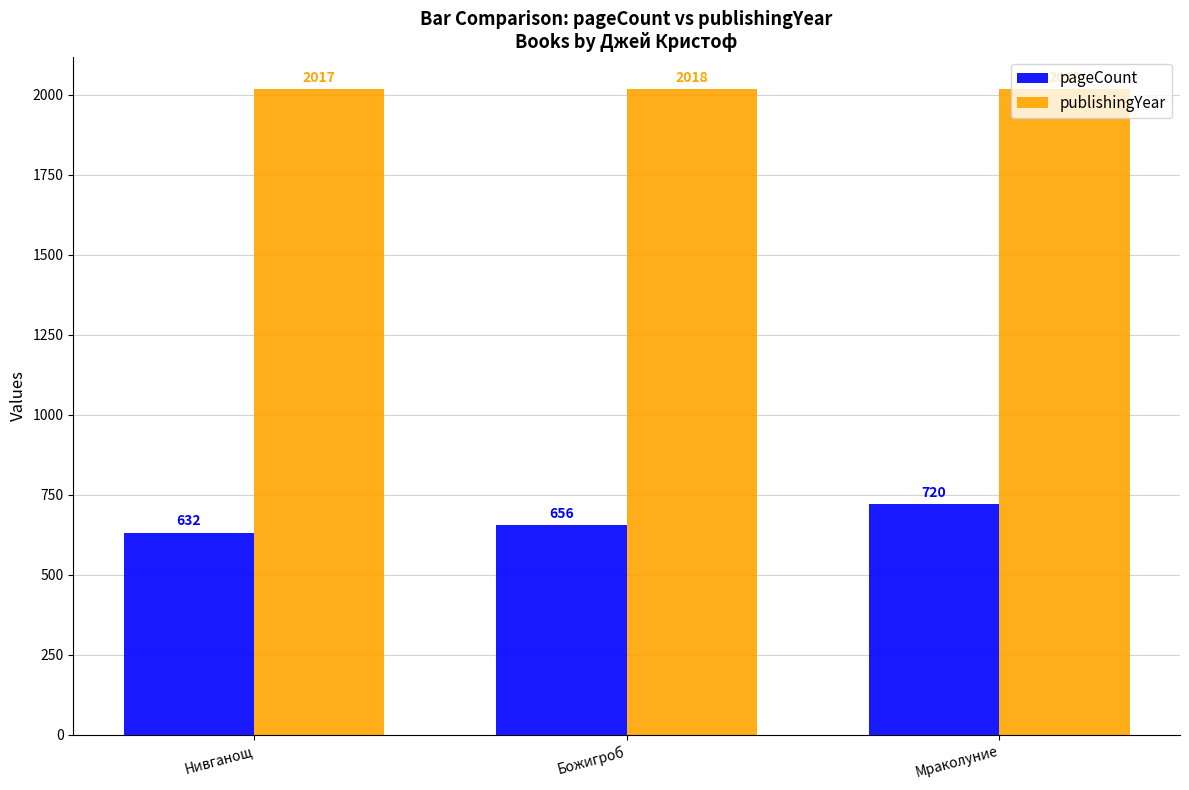

The publishingYear series shows 997 at Нивганощ. True or false?

False